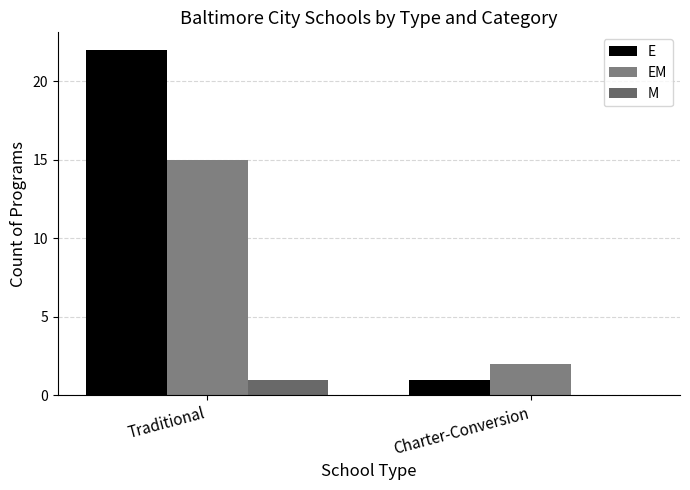

How many groups of bars are there?

2